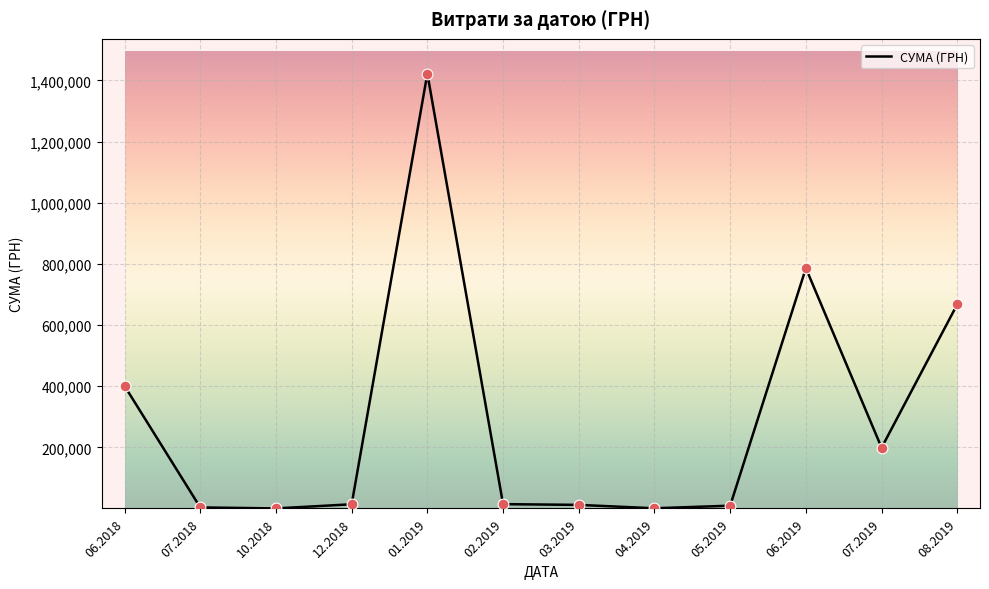

What is the maximum value shown in the chart?

1422336.7